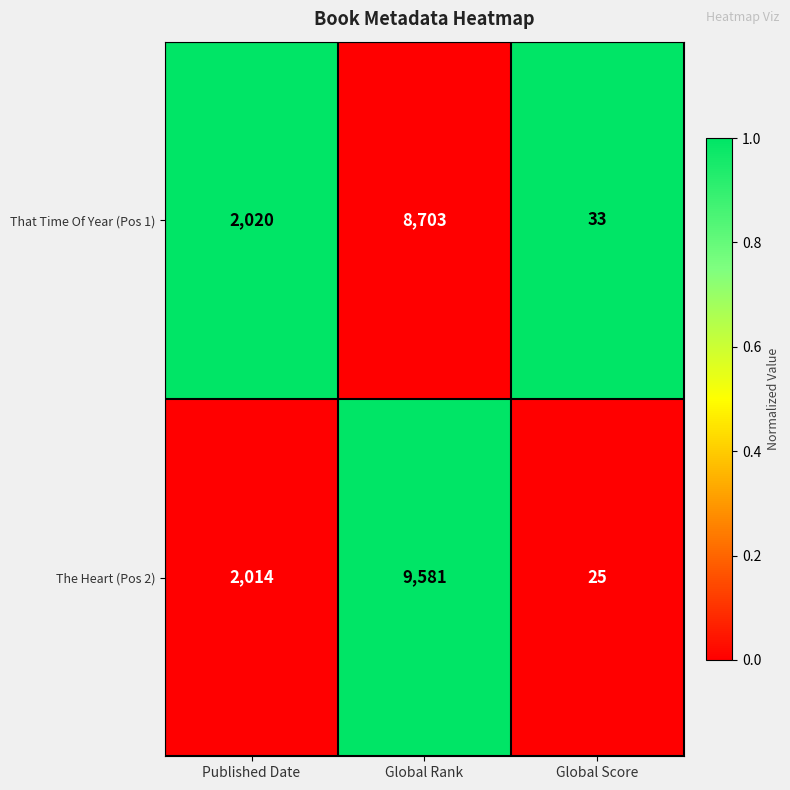

At Global Rank, list the series in order from smallest to largest.

That Time Of Year (Pos 1), The Heart (Pos 2)